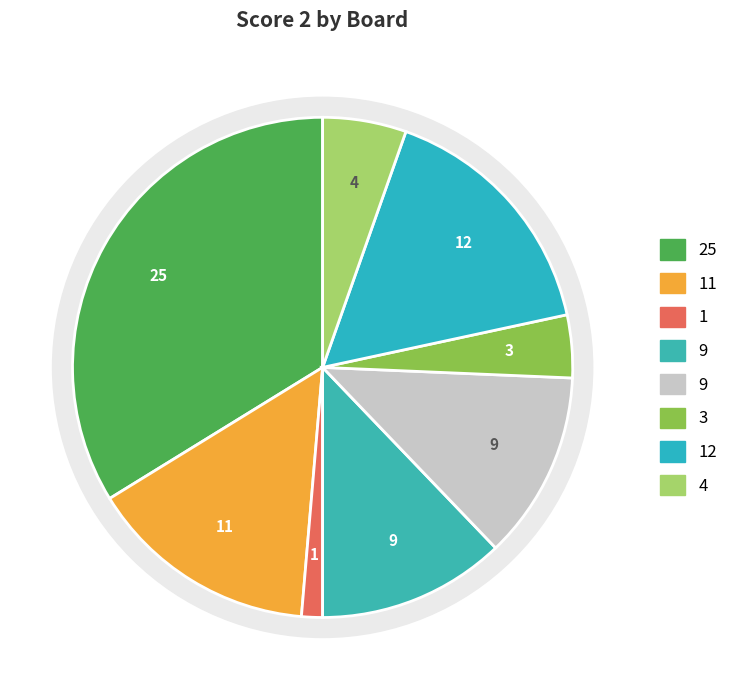

What is the ratio of the value at Board 7 to the value at Board 3?

12.0